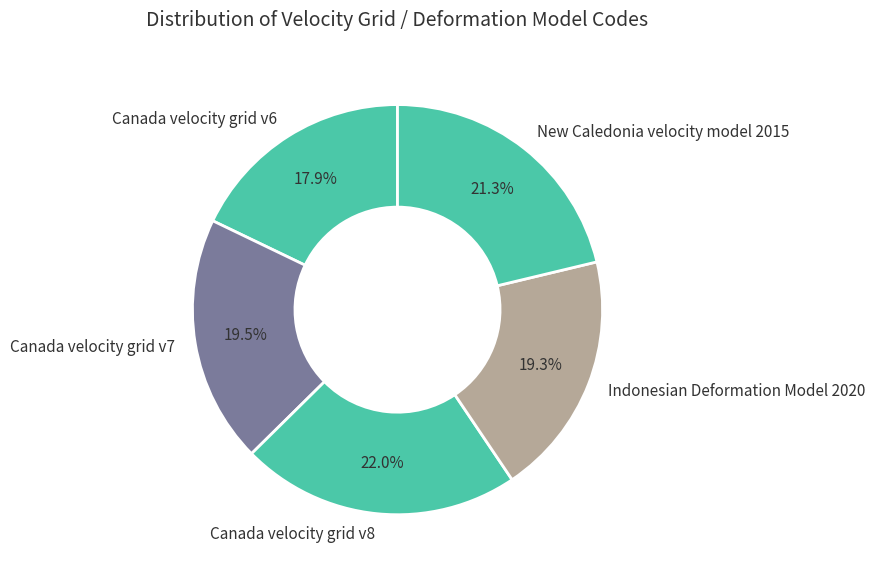

What is the ratio of the value at Indonesian Deformation Model 2020 to the value at Canada velocity grid v7?

1.0